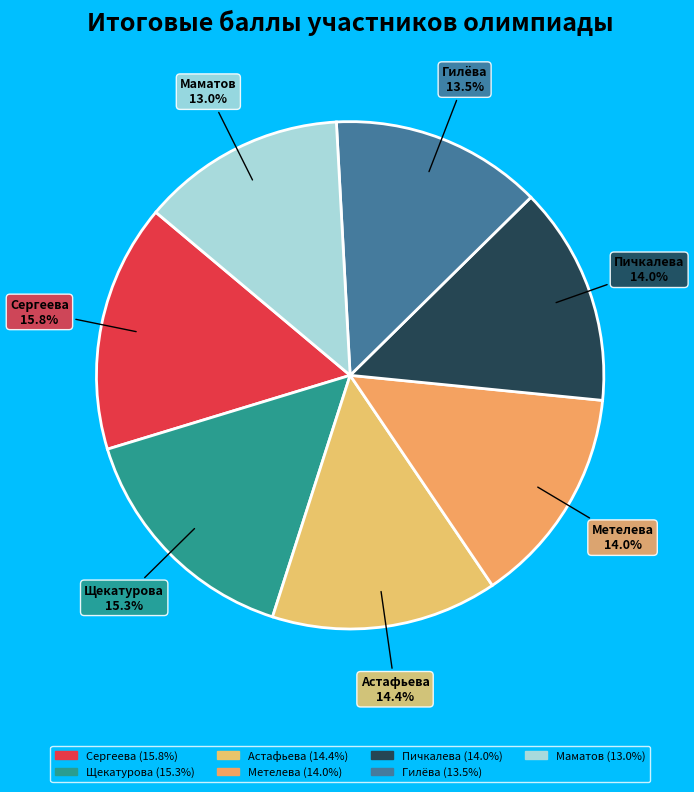

How many slices are in this pie chart?

7